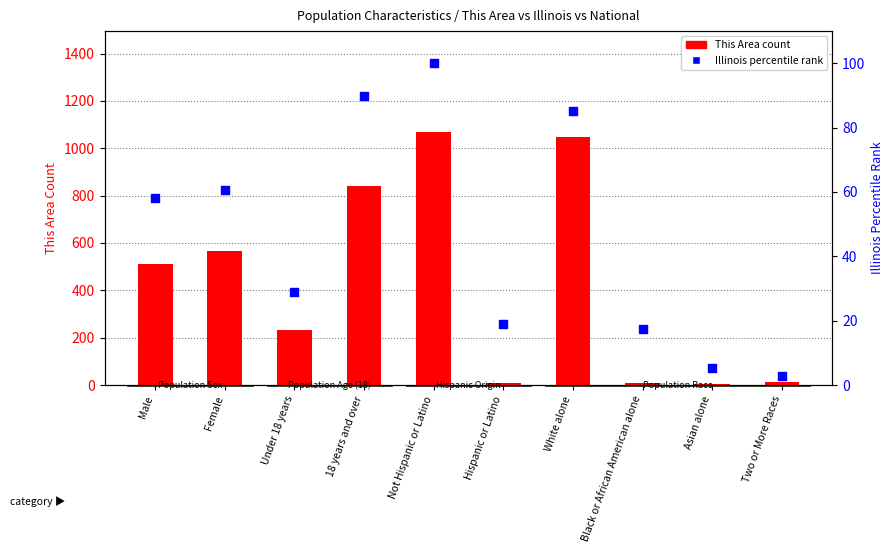

At which category is the sum across all series the highest?

Not Hispanic or Latino